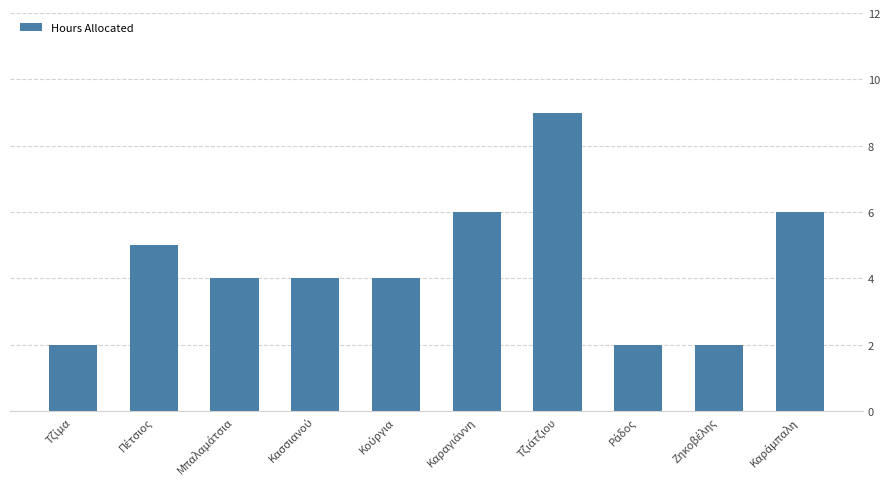

What is the sum of all values?

44